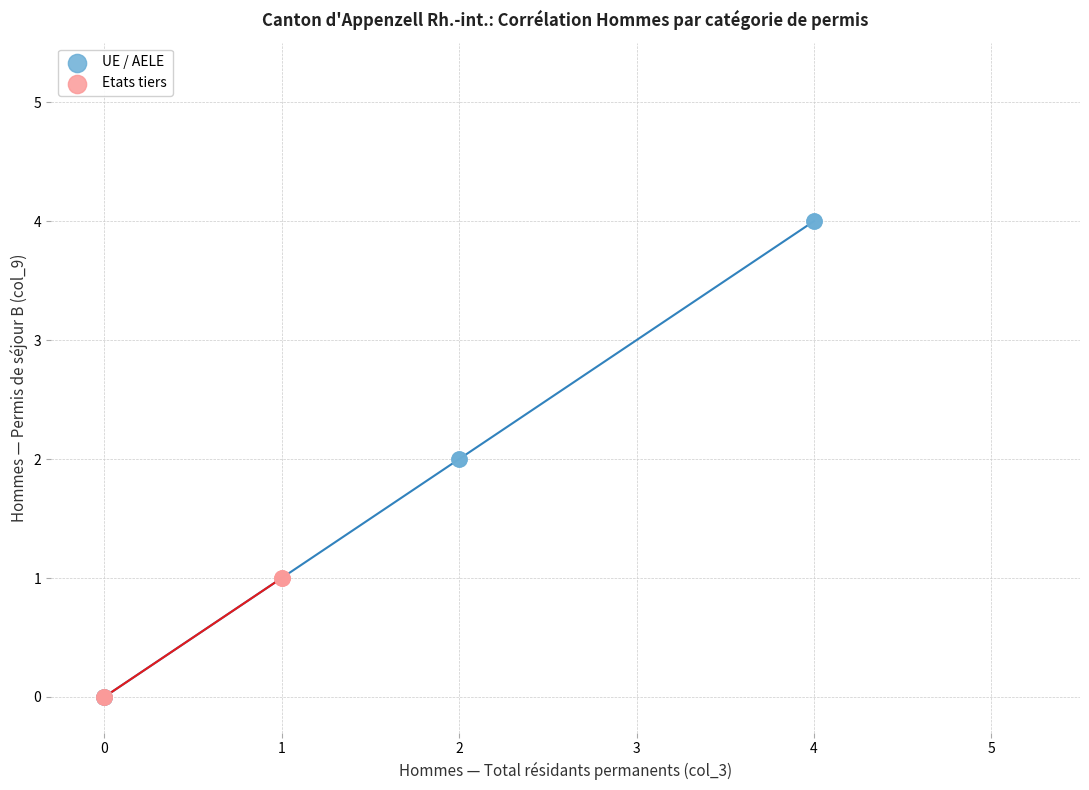

Which series reaches the maximum Y coordinate?

UE / AELE